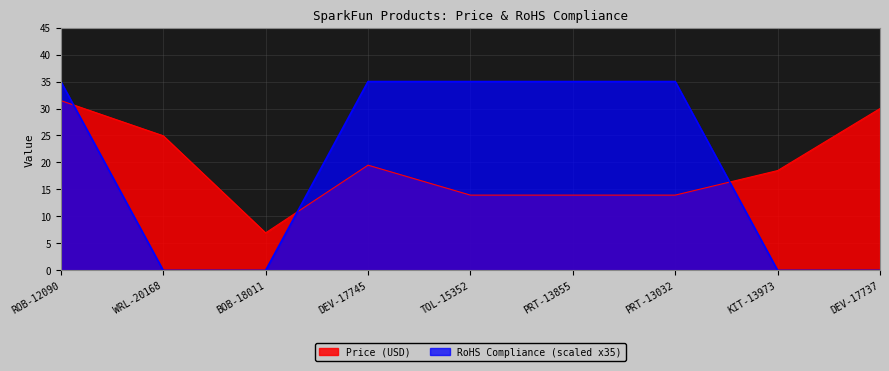

Reading right to left, transcribe all the data shown in this chart.

Price (USD): DEV-17737=30.0	KIT-13973=18.5	PRT-13032=13.9	PRT-13855=13.9	TOL-15352=13.9	DEV-17745=19.5	BOB-18011=7.0	WRL-20168=24.9	ROB-12090=31.5
RoHS Compliance: DEV-17737=0.0	KIT-13973=0.0	PRT-13032=35.0	PRT-13855=35.0	TOL-15352=35.0	DEV-17745=35.0	BOB-18011=0.0	WRL-20168=0.0	ROB-12090=35.0